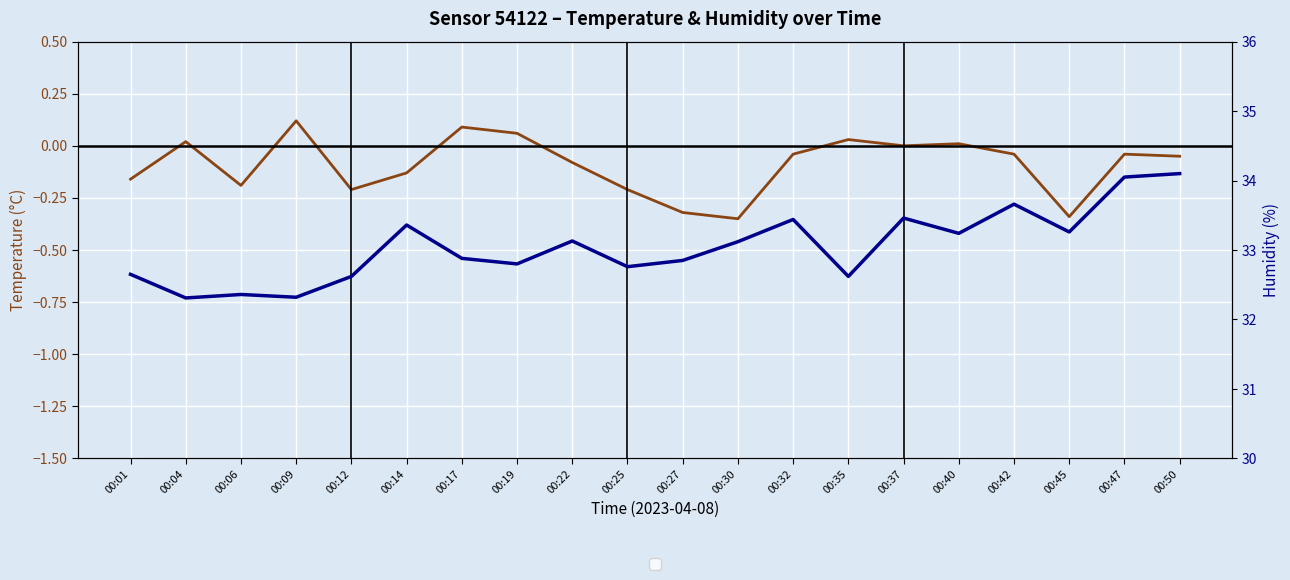

Does the chart display data point markers on the line(s)?

No